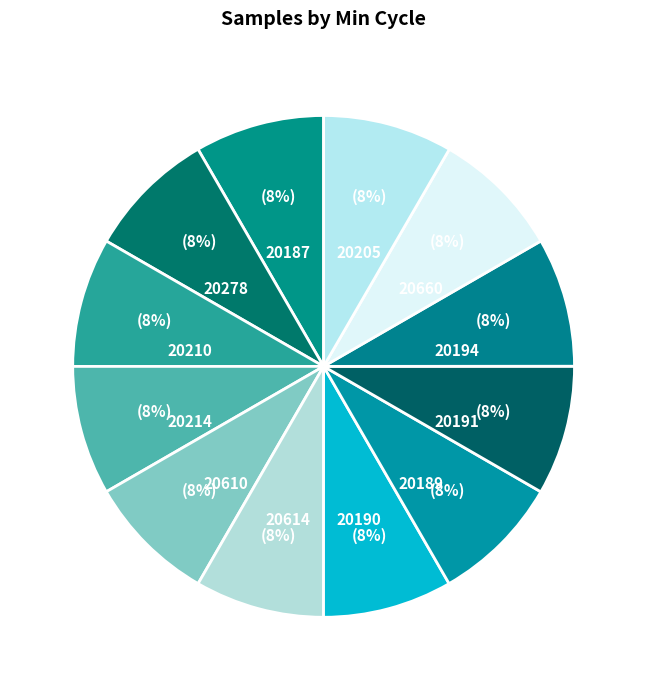

How many segments does this pie chart have?

12